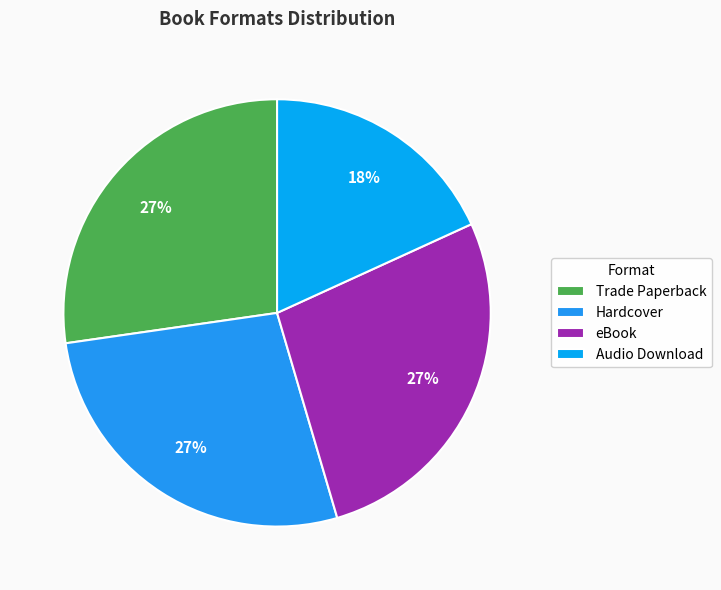

To the nearest percent, what portion does eBook represent?

27%